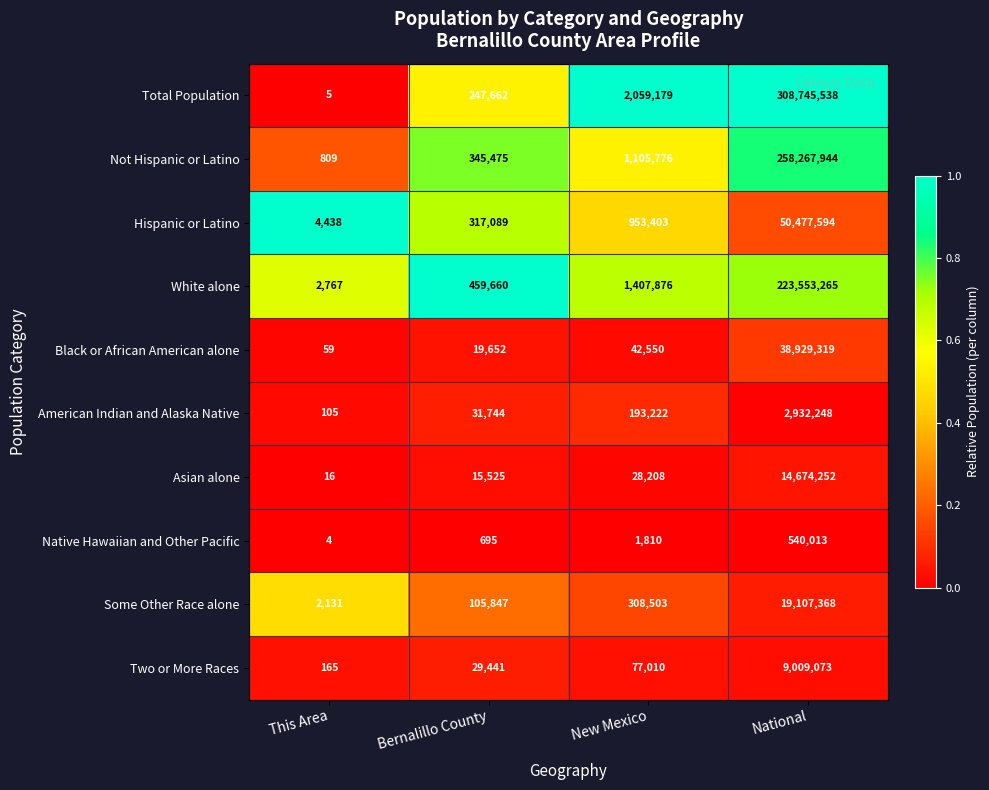

What is the total value across all series at This Area?

10499